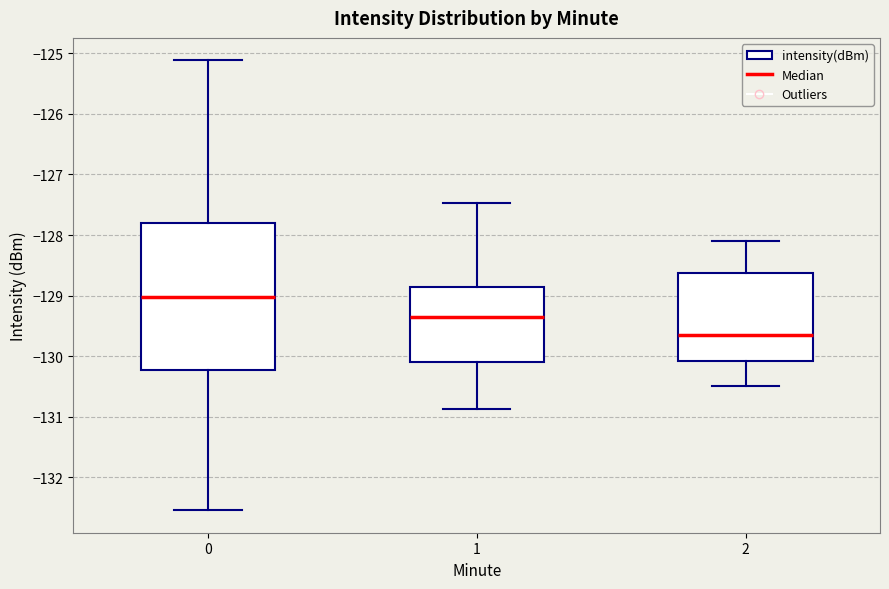

Reading left to right, read every box against the y-axis: the position of its median line, the range the box covers, and the ends of its whiskers. The values are not printed on the chart, so give them approximately, as read against the axis.

0: median -129.0, box -130.2 to -127.8, whiskers -132.5 to -125.1
1: median -129.3, box -130.1 to -128.9, whiskers -130.9 to -127.5
2: median -129.6, box -130.1 to -128.6, whiskers -130.5 to -128.1